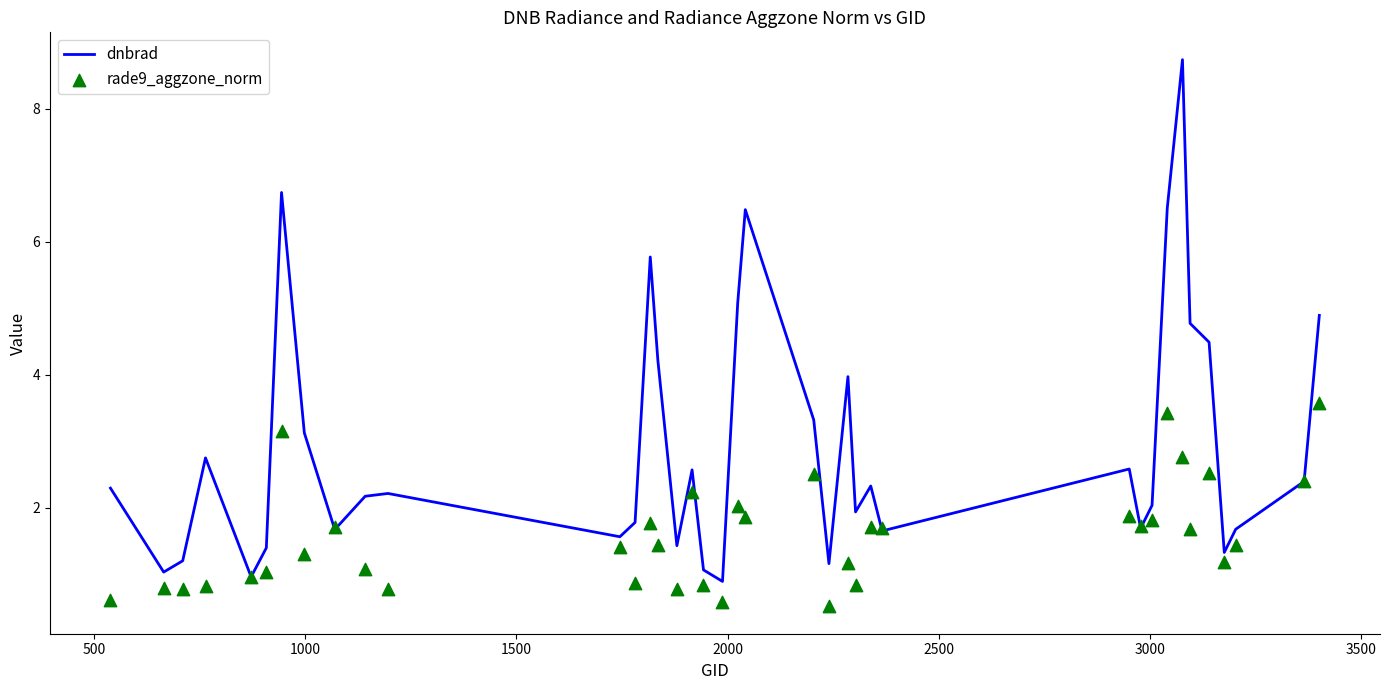

What is the maximum value for dnbrad?

8.7